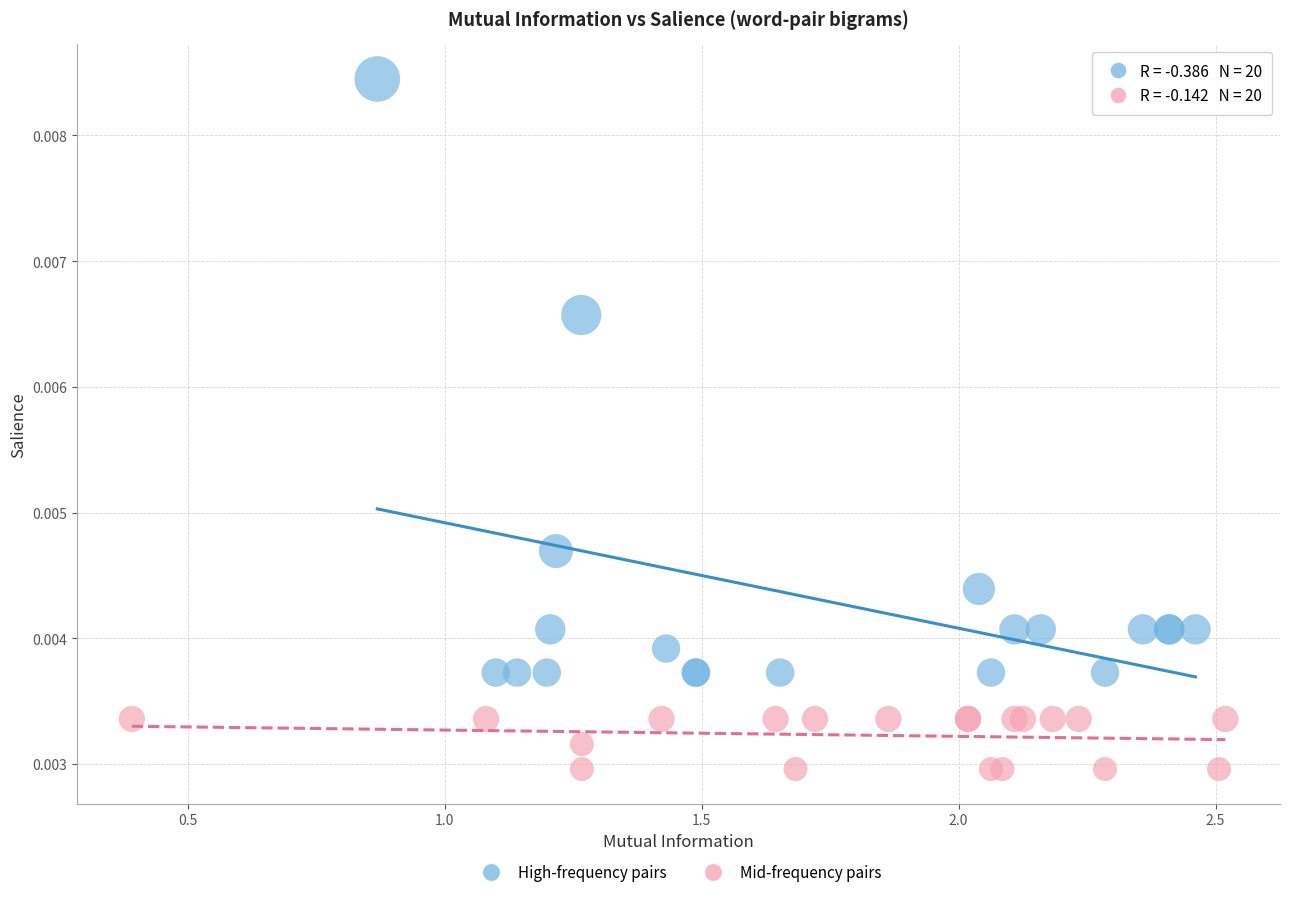

Which series reaches the maximum Y coordinate?

High-frequency pairs